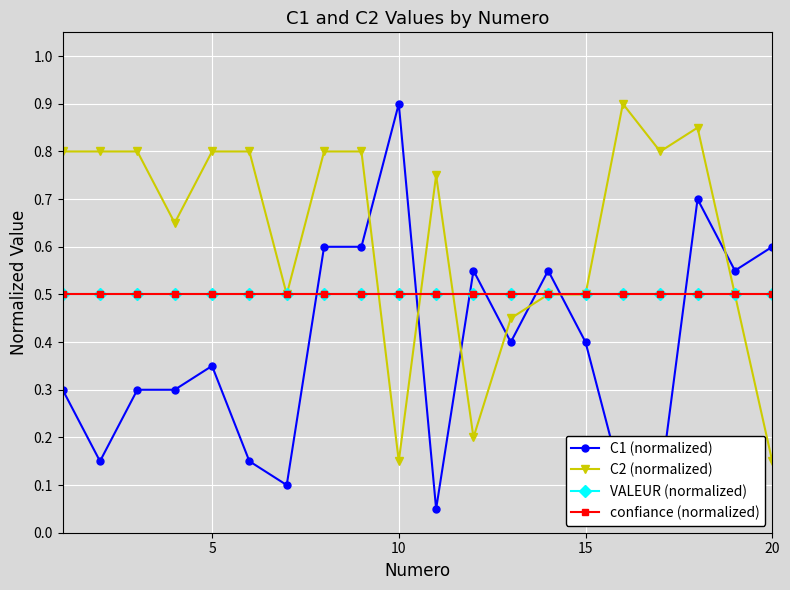

Is this an area chart (filled region under the line)?

No